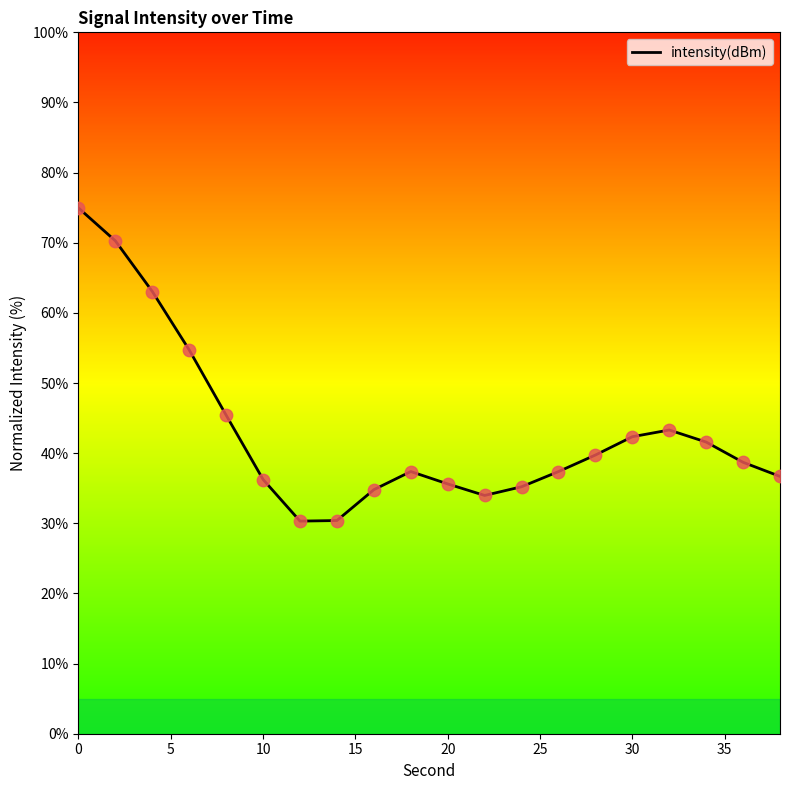

What is the difference between the maximum and minimum values?

44.6